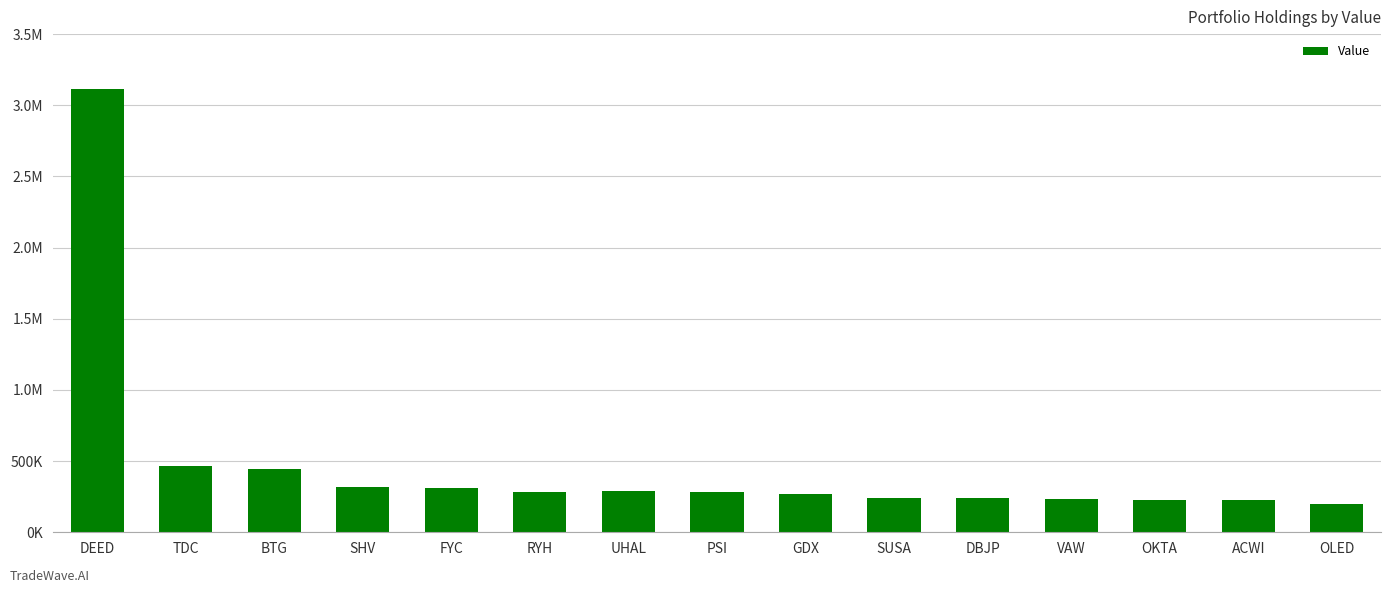

Rank the categories by value from lowest to highest.

OLED, ACWI, OKTA, VAW, SUSA, DBJP, GDX, RYH, PSI, UHAL, FYC, SHV, BTG, TDC, DEED